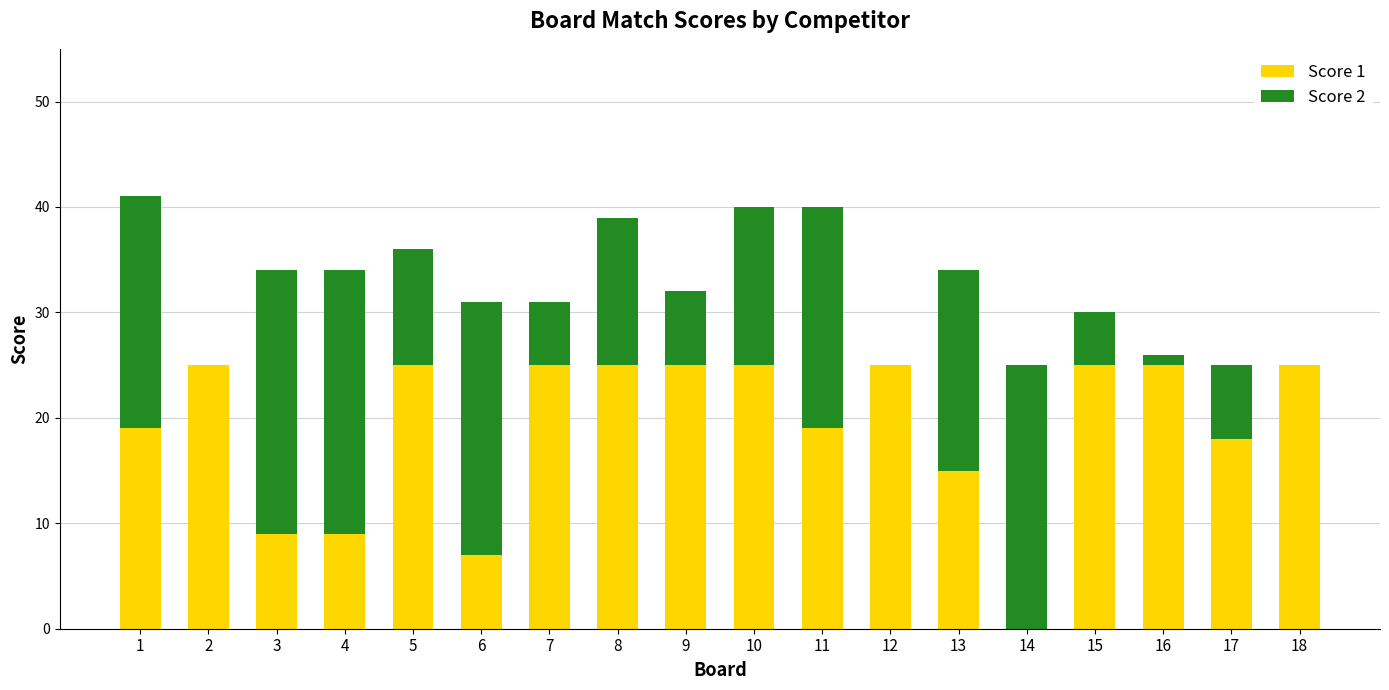

How many distinct data groups are displayed?

2